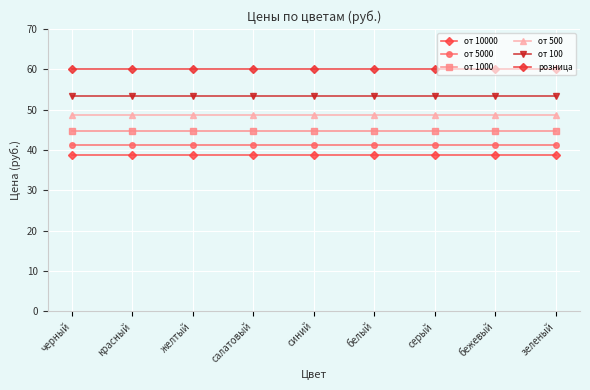

Which series has the largest total across all categories?

розница